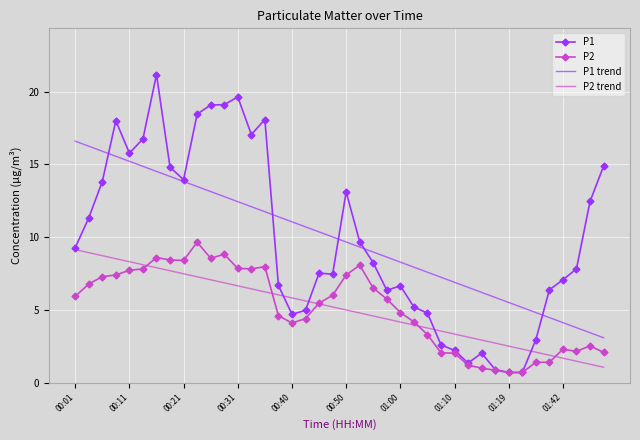

Which series has the widest spread of values?

P1